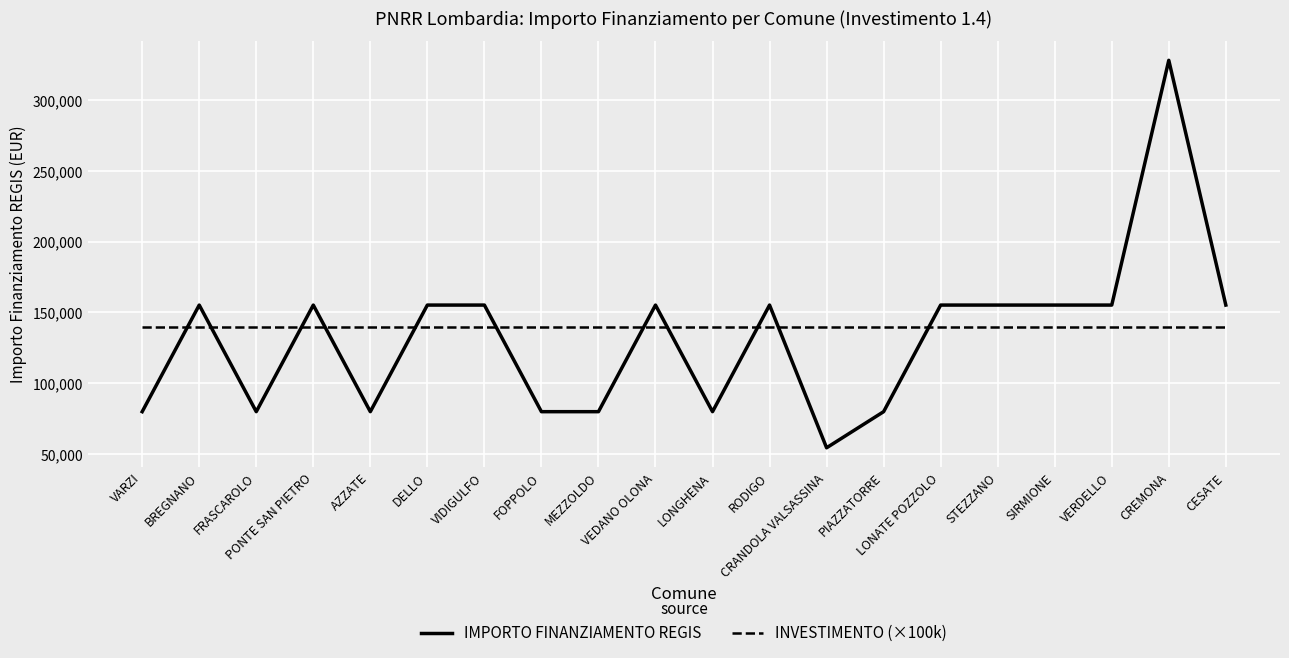

How many intersections are there between IMPORTO FINANZIAMENTO REGIS and INVESTIMENTO (×100k)?

11